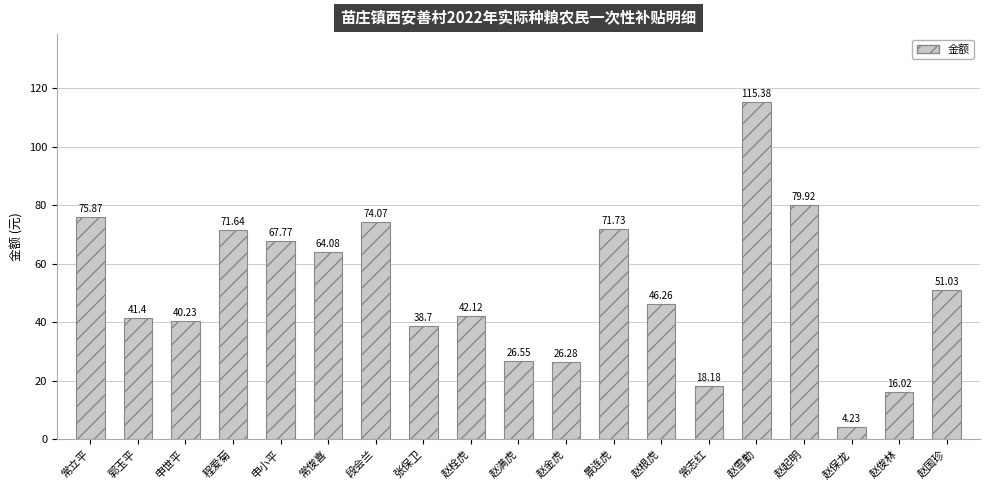

What is the maximum value shown in the chart?

115.4